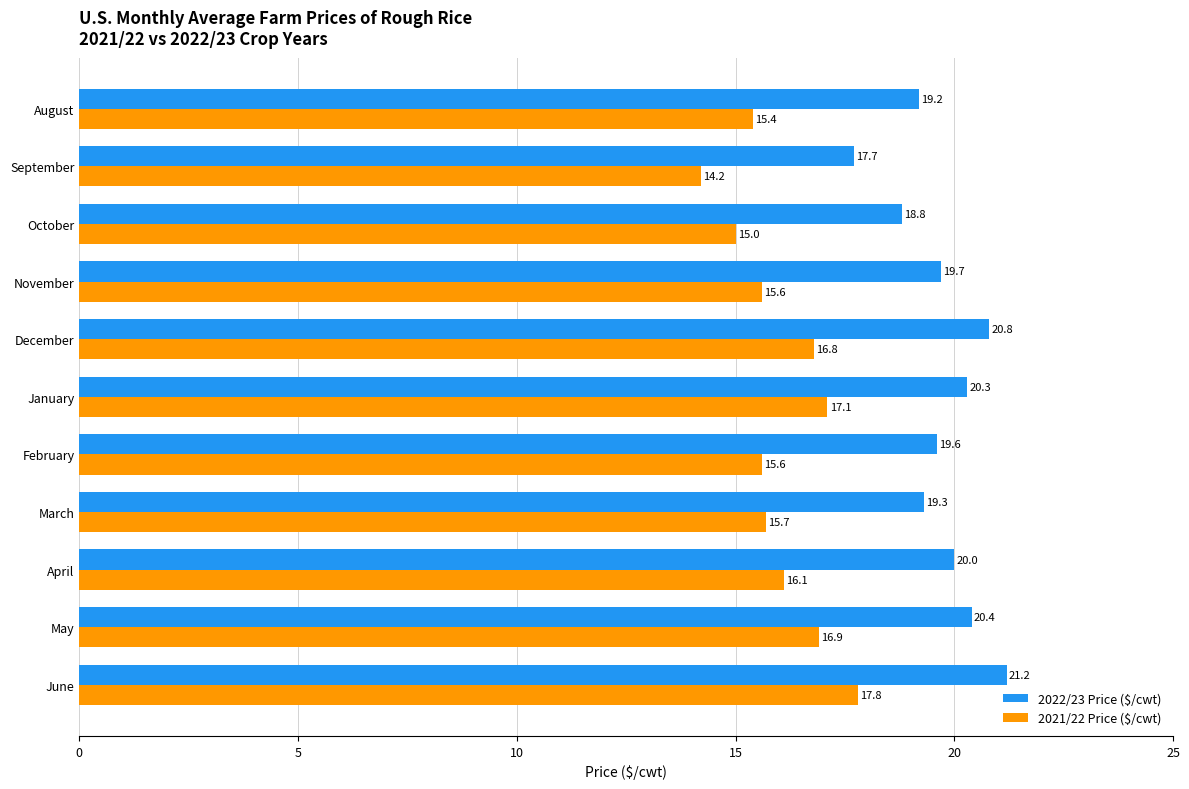

Rank the series by their maximum value, from lowest to highest.

2021/22 Price ($/cwt), 2022/23 Price ($/cwt)